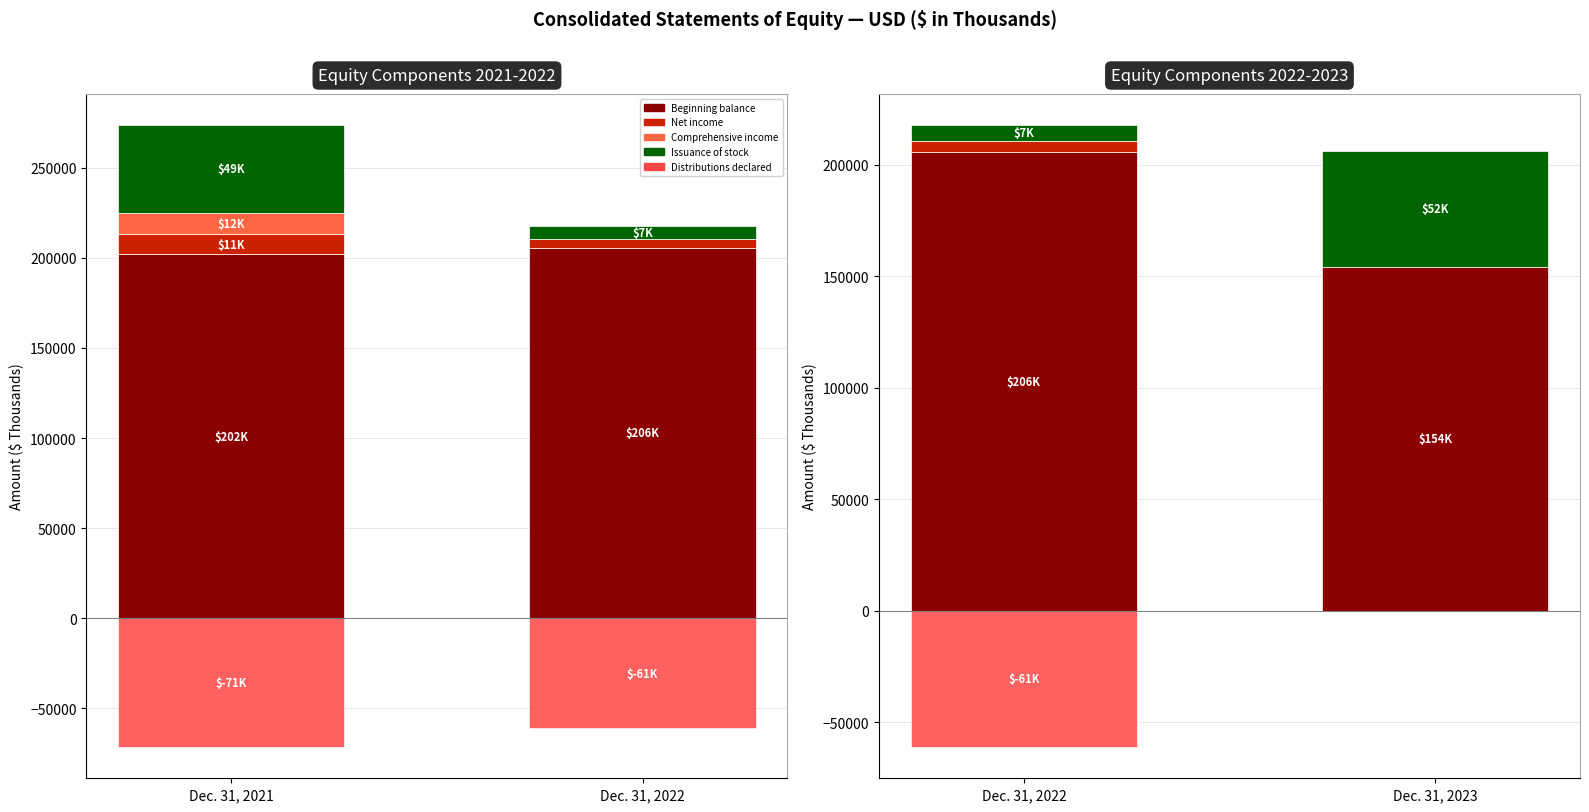

At how many categories does at least one series exceed 68265?

2